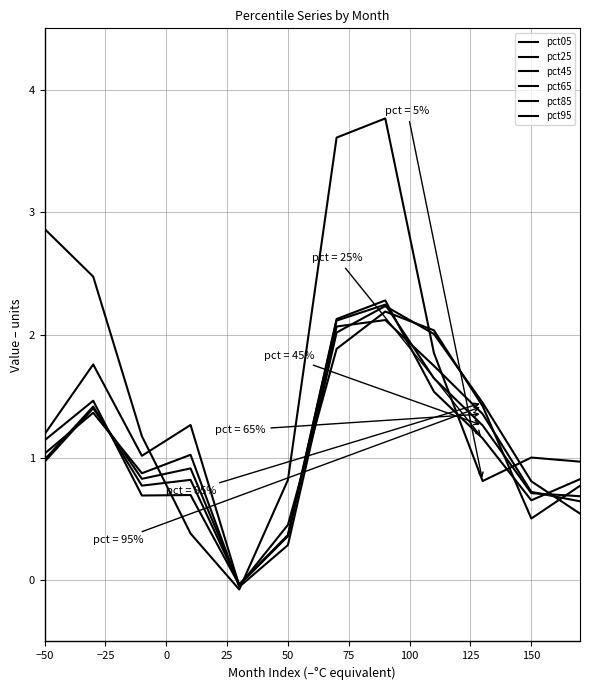

How many lines are shown in the chart?

6